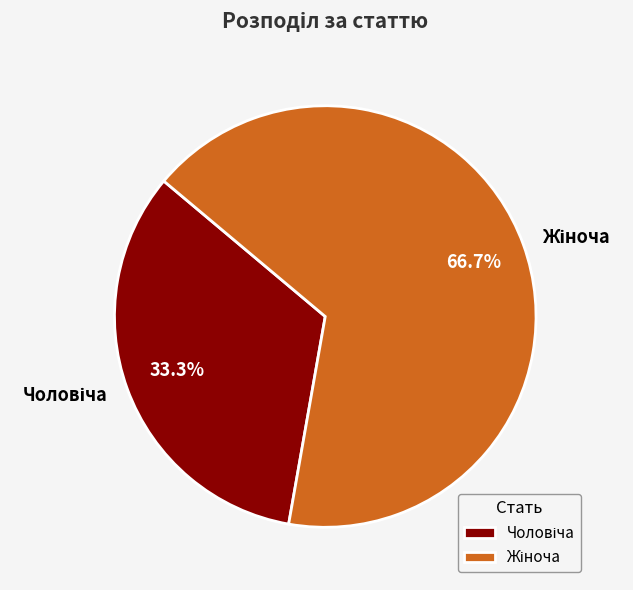

Does any single category account for the majority?

Yes